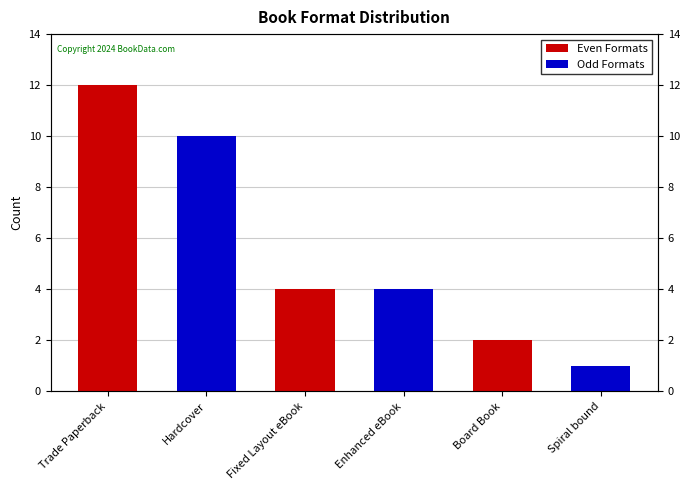

At which category is the sum across all series the highest?

Trade Paperback